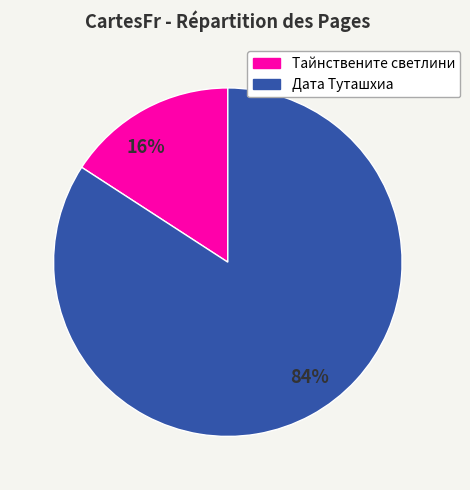

Combined, do Дата Туташхиа and Тайнствените светлини account for over 50%?

Yes